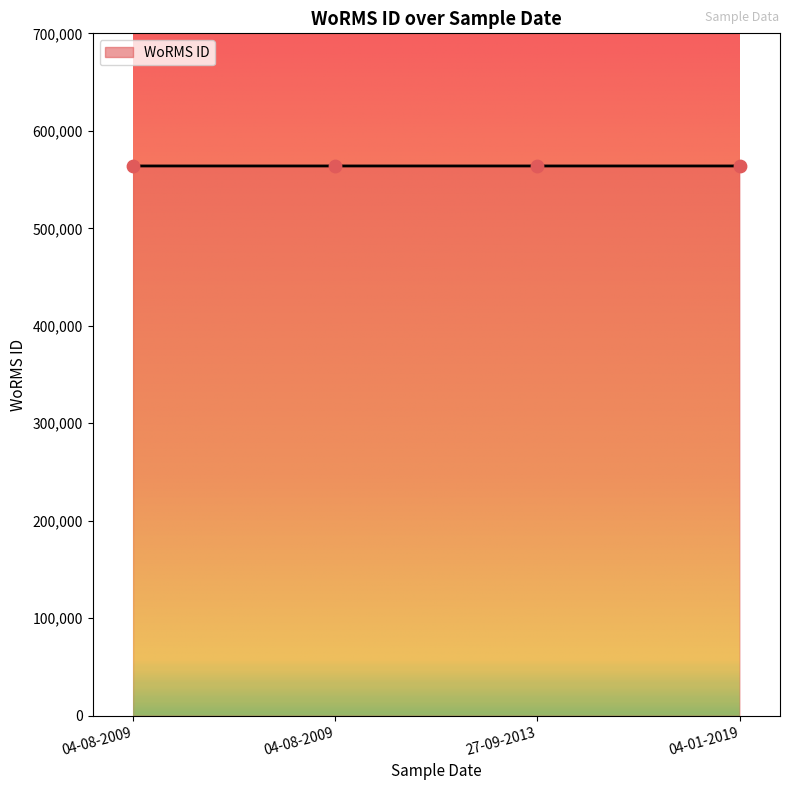

Between 04-01-2019 and 27-09-2013, which is larger?

04-01-2019